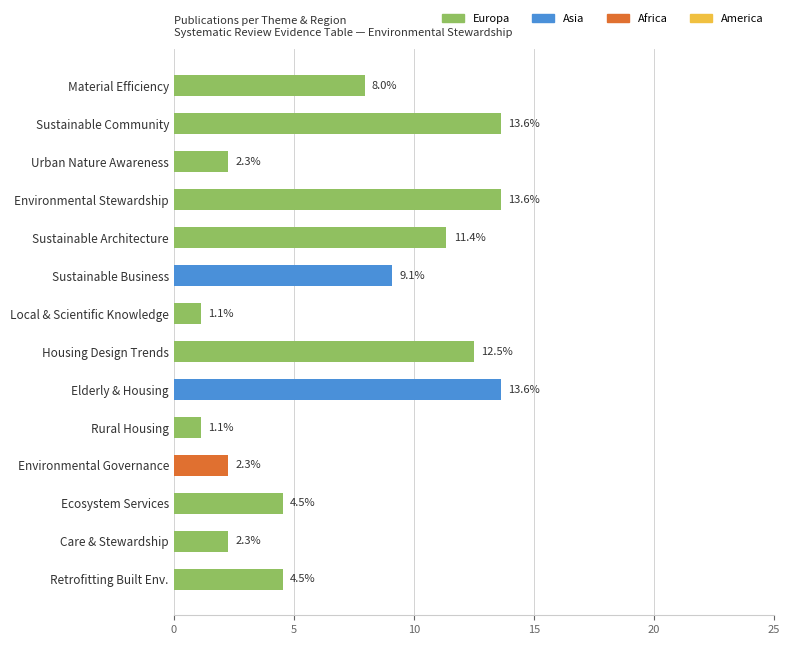

What is the smallest value displayed?

1.1